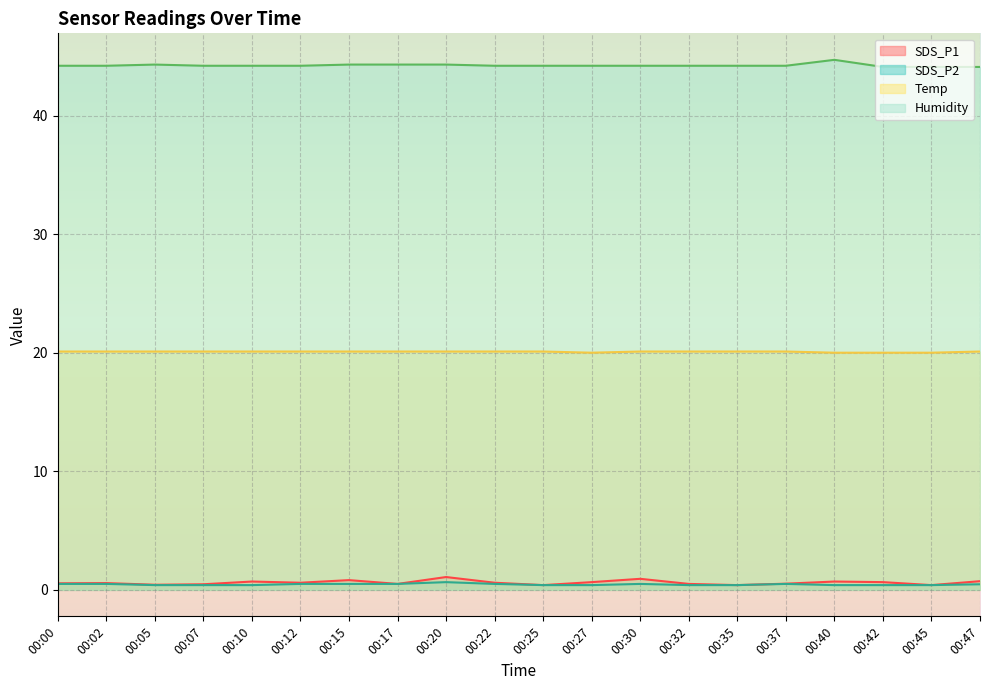

Reading left to right, transcribe all the data shown in this chart.

SDS_P1: 00:00=0.6	00:02=0.6	00:05=0.4	00:07=0.5	00:10=0.7	00:12=0.6	00:15=0.8	00:17=0.5	00:20=1.1	00:22=0.6	00:25=0.4	00:27=0.7	00:30=0.9	00:32=0.5	00:35=0.4	00:37=0.5	00:40=0.7	00:42=0.7	00:45=0.4	00:47=0.7
SDS_P2: 00:00=0.5	00:02=0.5	00:05=0.4	00:07=0.4	00:10=0.4	00:12=0.5	00:15=0.5	00:17=0.5	00:20=0.7	00:22=0.5	00:25=0.4	00:27=0.4	00:30=0.5	00:32=0.4	00:35=0.4	00:37=0.5	00:40=0.4	00:42=0.4	00:45=0.4	00:47=0.5
Temp: 00:00=20.1	00:02=20.1	00:05=20.1	00:07=20.1	00:10=20.1	00:12=20.1	00:15=20.1	00:17=20.1	00:20=20.1	00:22=20.1	00:25=20.1	00:27=20.0	00:30=20.1	00:32=20.1	00:35=20.1	00:37=20.1	00:40=20.0	00:42=20.0	00:45=20.0	00:47=20.1
Humidity: 00:00=44.2	00:02=44.2	00:05=44.3	00:07=44.2	00:10=44.2	00:12=44.2	00:15=44.3	00:17=44.3	00:20=44.3	00:22=44.2	00:25=44.2	00:27=44.2	00:30=44.2	00:32=44.2	00:35=44.2	00:37=44.2	00:40=44.7	00:42=44.1	00:45=44.1	00:47=44.1